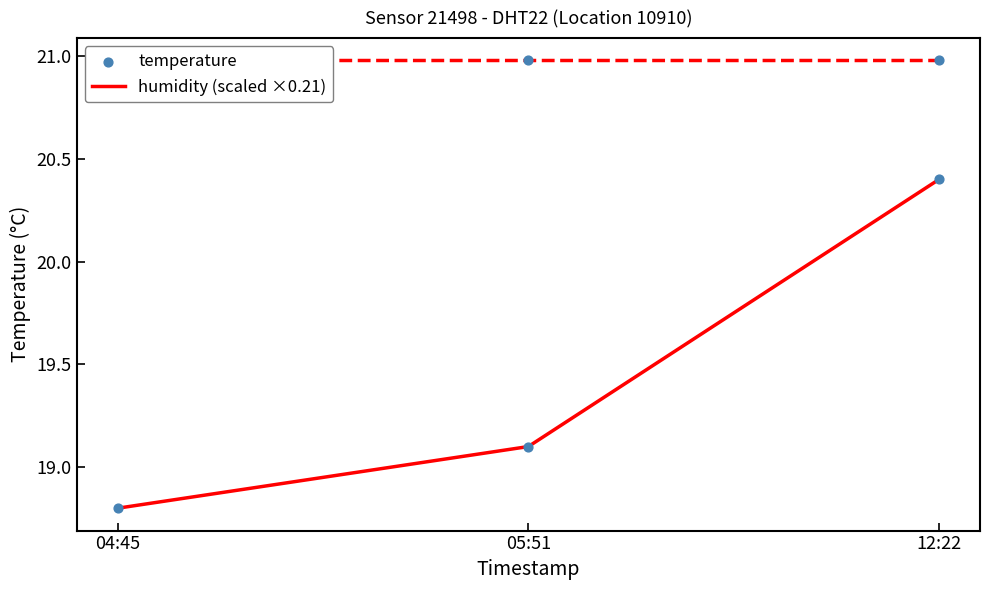

Which series has the largest total across all categories?

humidity (scaled ×0.21)